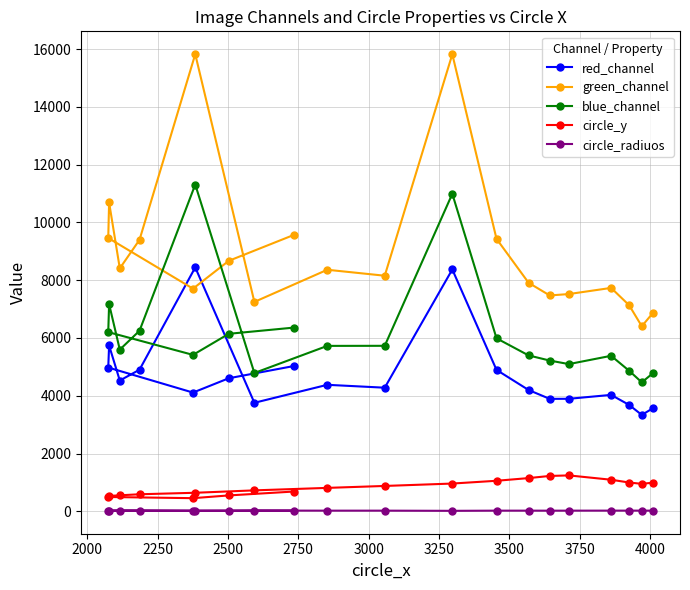

Which series has the widest spread of values?

green_channel